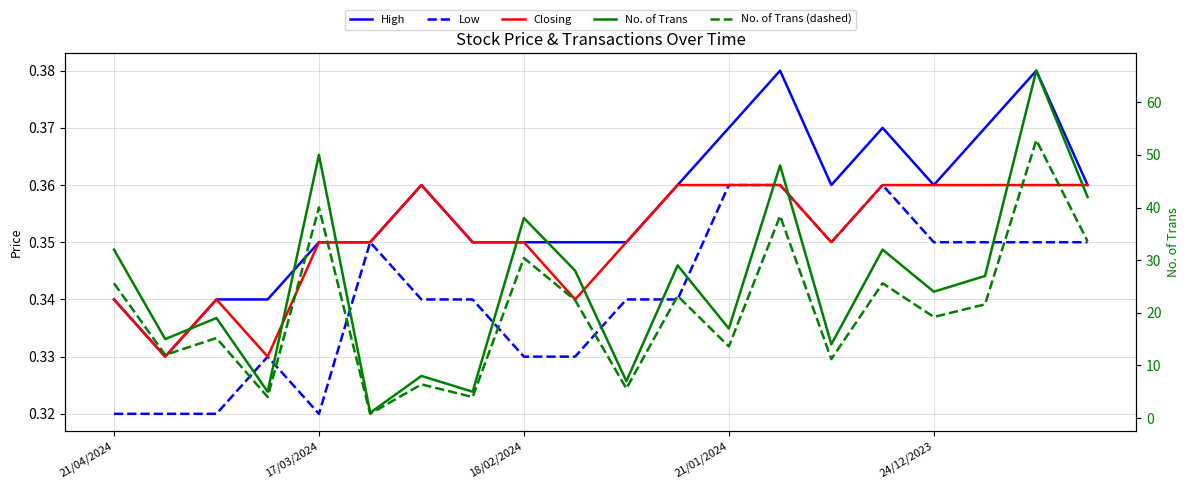

Which label corresponds to the smallest value in the chart?

21/04/2024